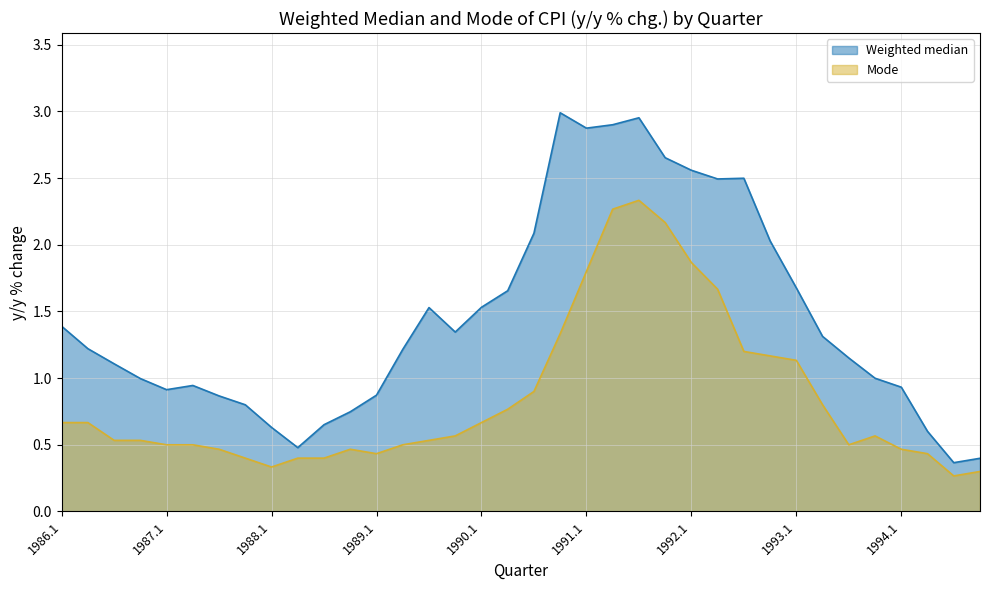

Which series changed the most between 1990.2 and 1994.1?

Weighted median